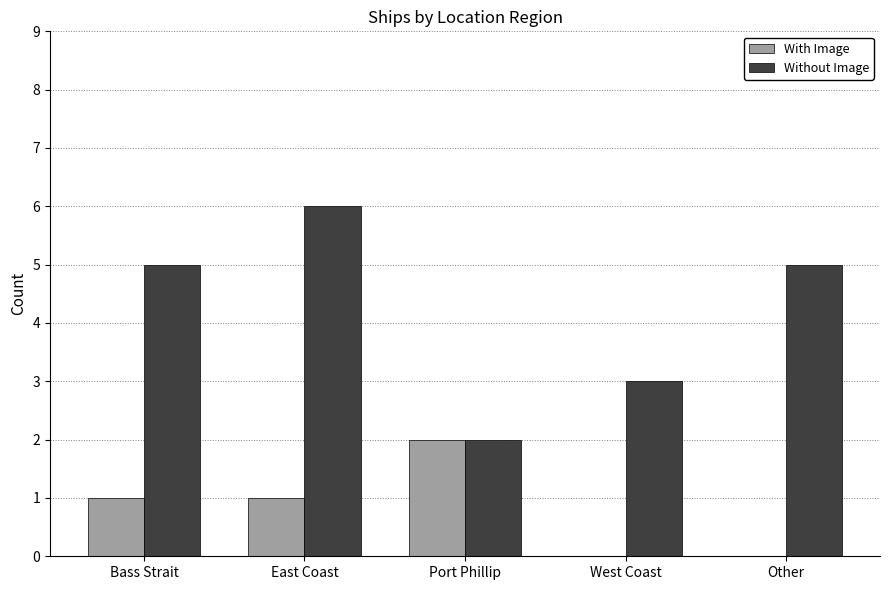

Which series changed the most between Port Phillip and West Coast?

With Image